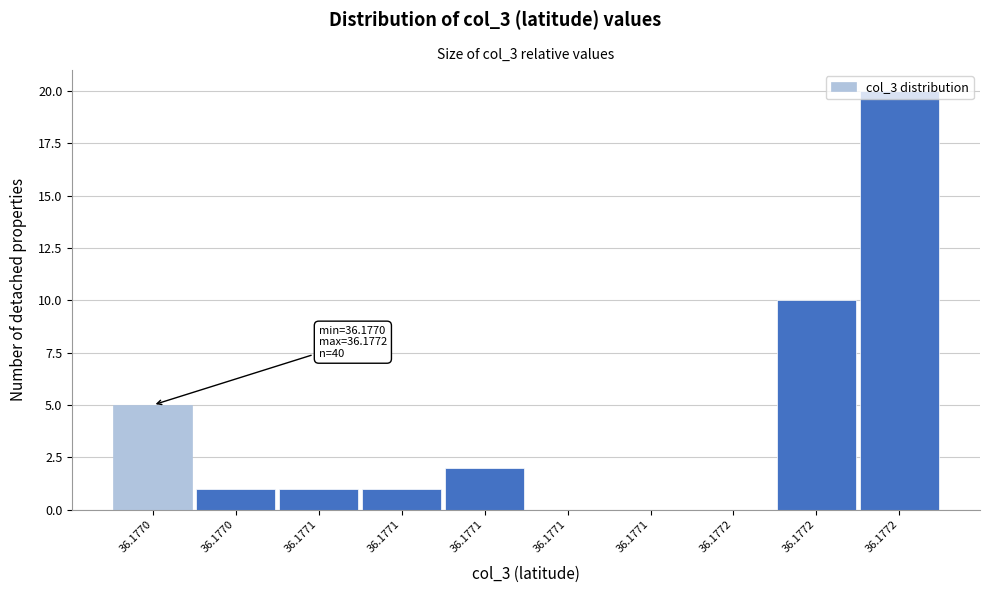

Count the number of data series in this chart.

1